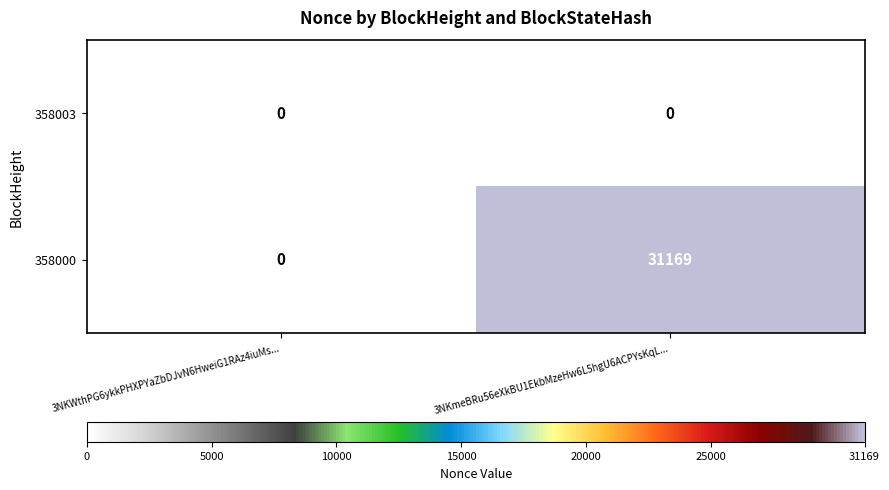

What is the maximum value for 358000?

31169